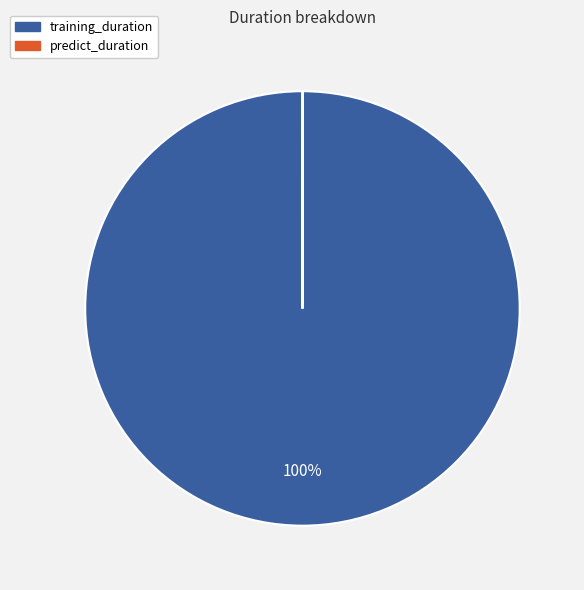

To the nearest percent, what is the difference between the largest and smallest slice percentages?

100%